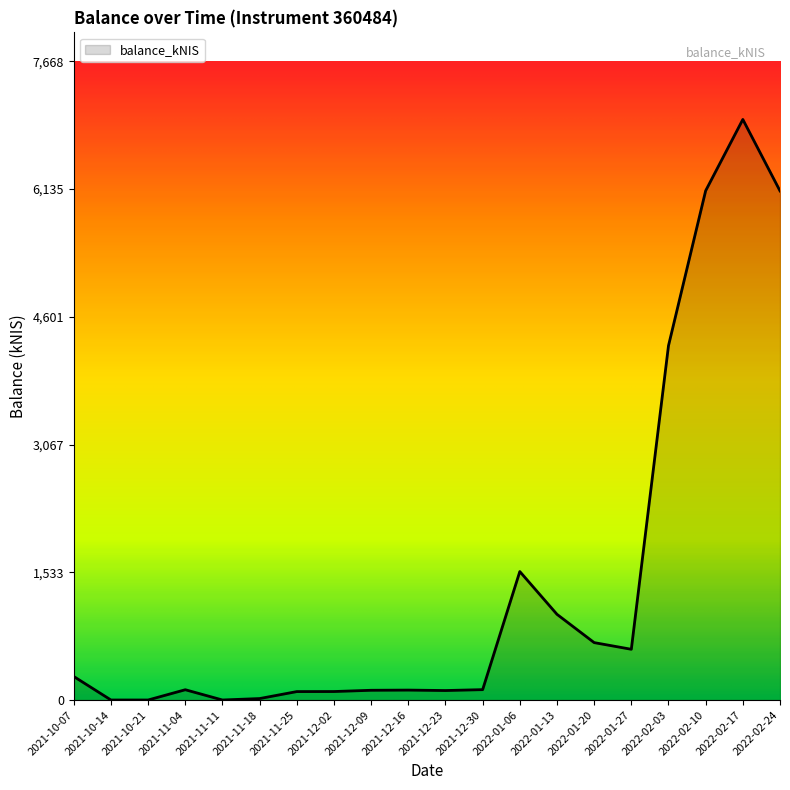

What is the difference between the maximum and minimum values?

6971.6